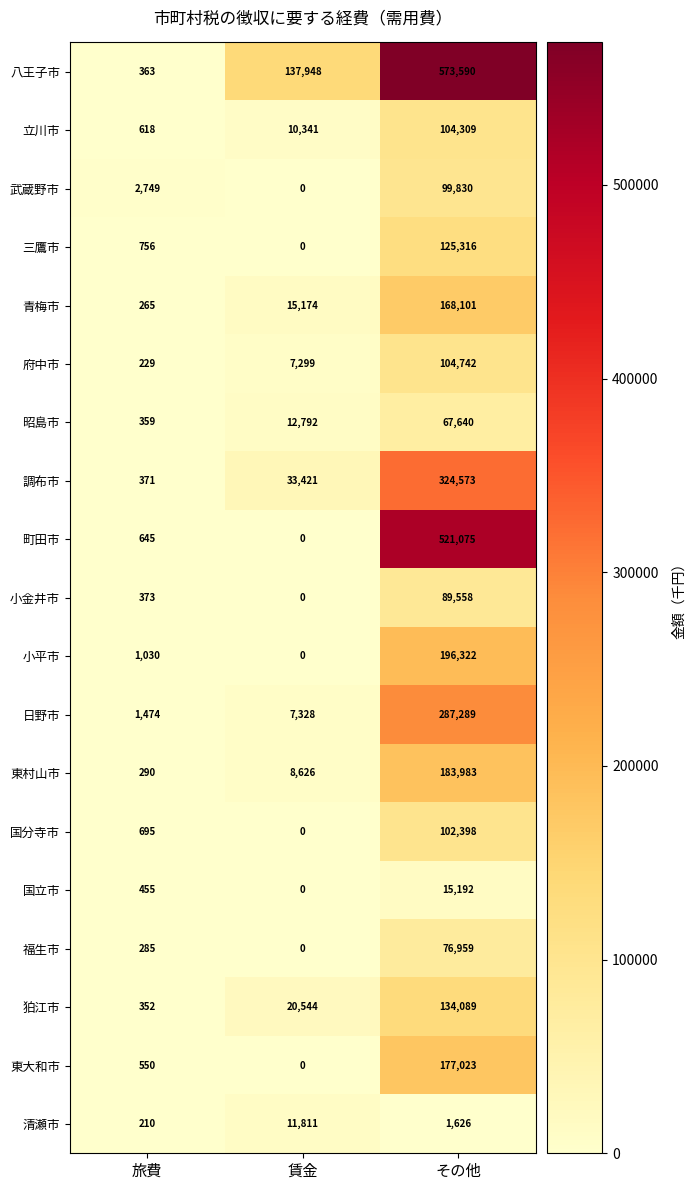

Which label corresponds to the smallest value in the chart?

賃金